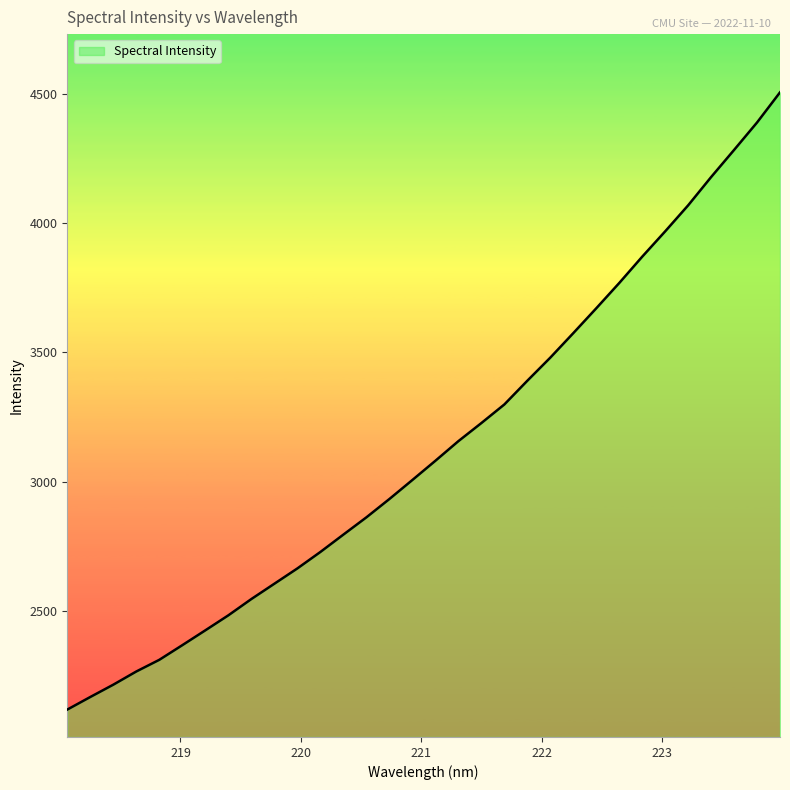

Does the chart have visible grid lines?

No